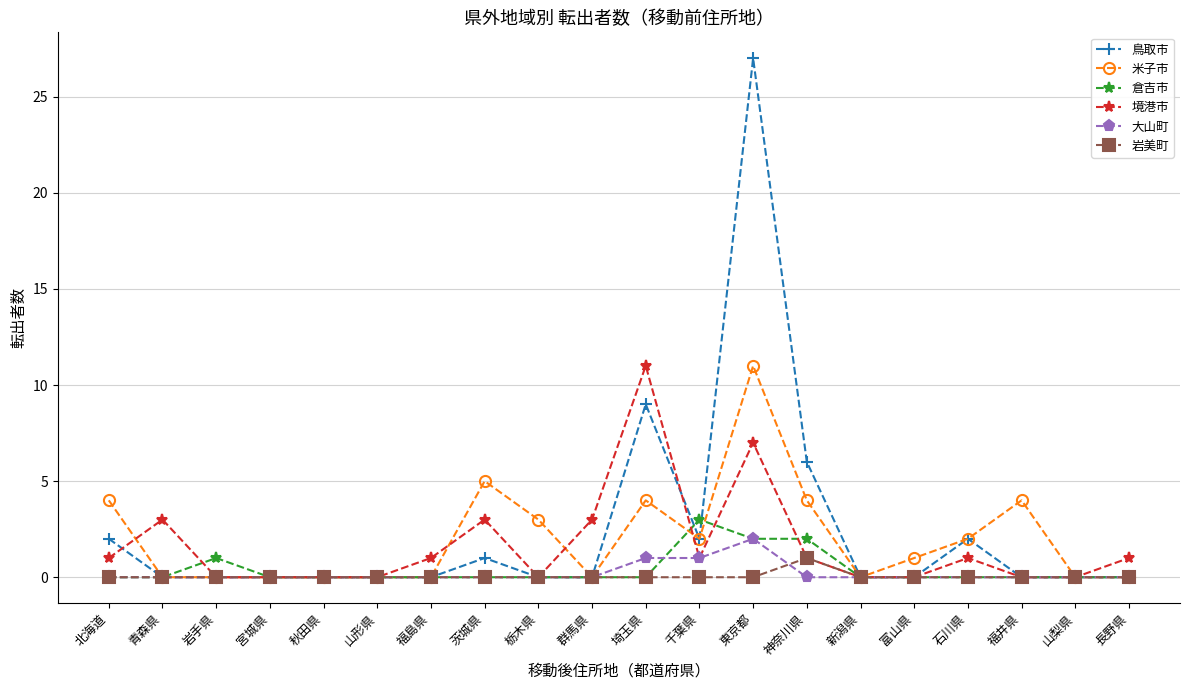

What is the sum of all 倉吉市 values?

8